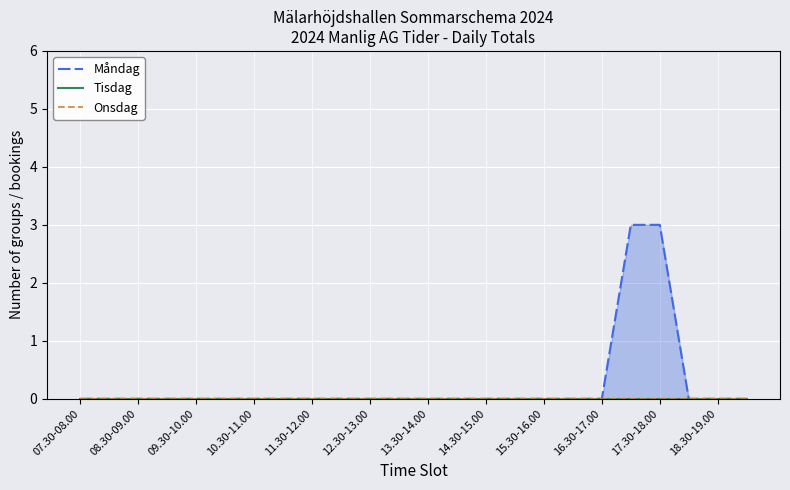

True or false: Onsdag has more than 2 points higher than both neighbors.

False